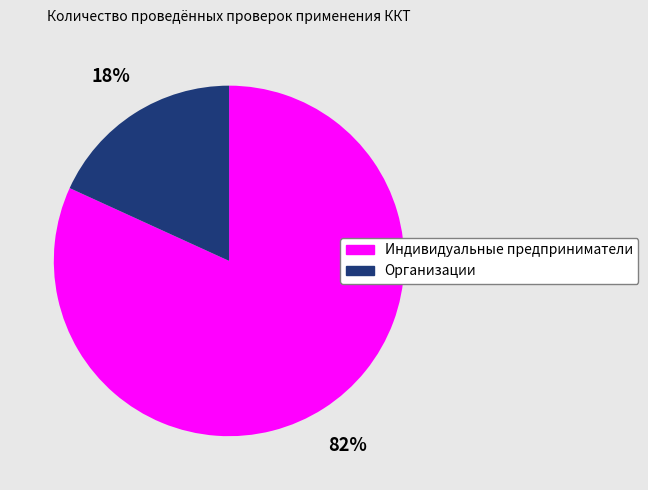

Which category accounts for the majority?

Индивидуальные предприниматели